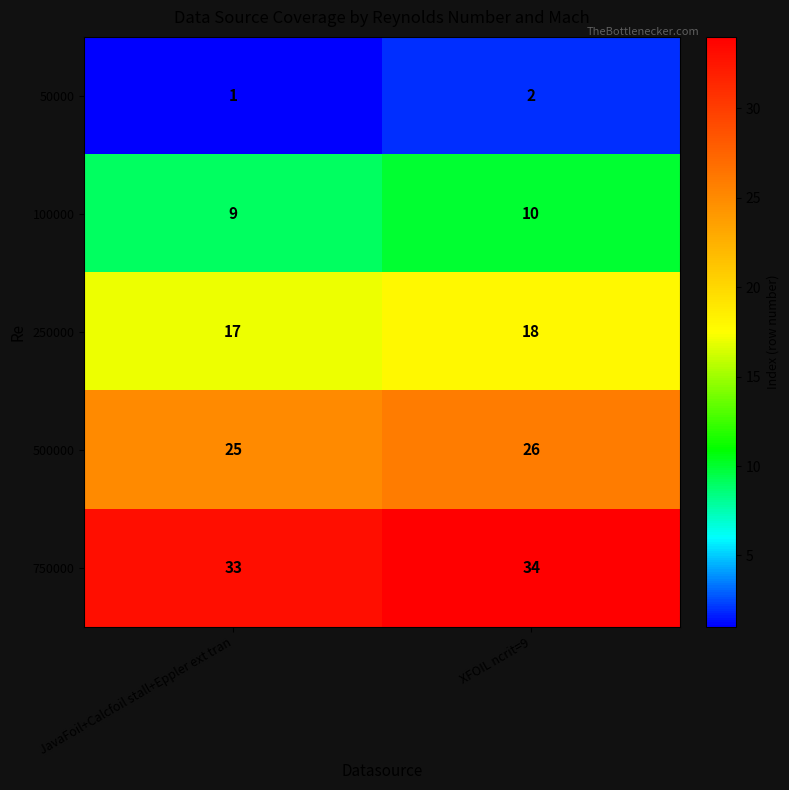

At which label is 750000 closest to 33?

JavaFoil+Calcfoil stall+Eppler ext tran